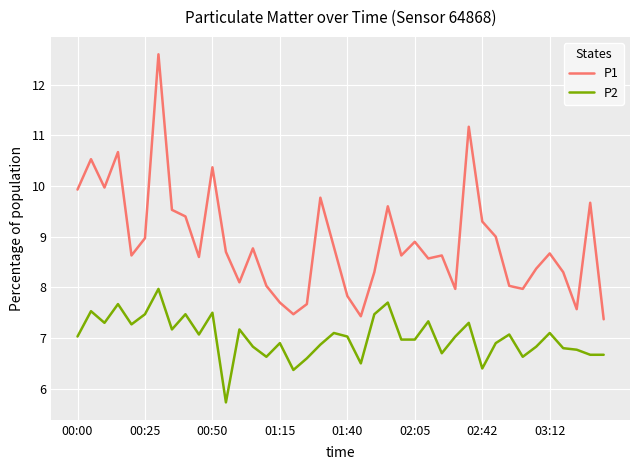

Which series has the largest total across all categories?

P1